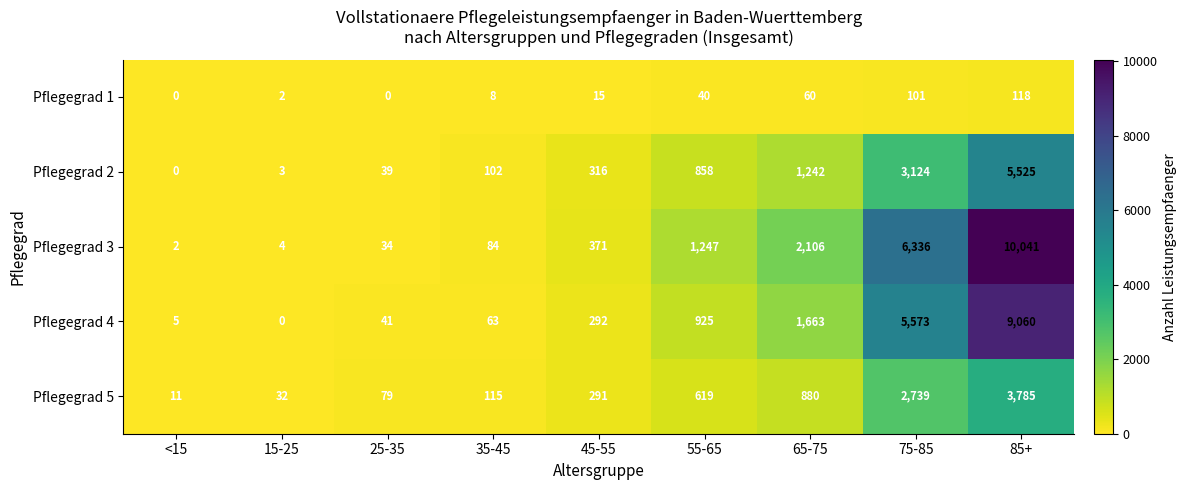

How many series are shown in this chart?

5